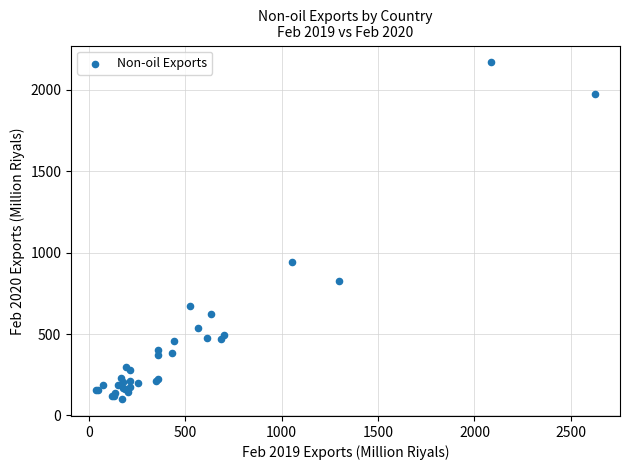

What Y value in the scatter plot is closest to 1134?

940.9